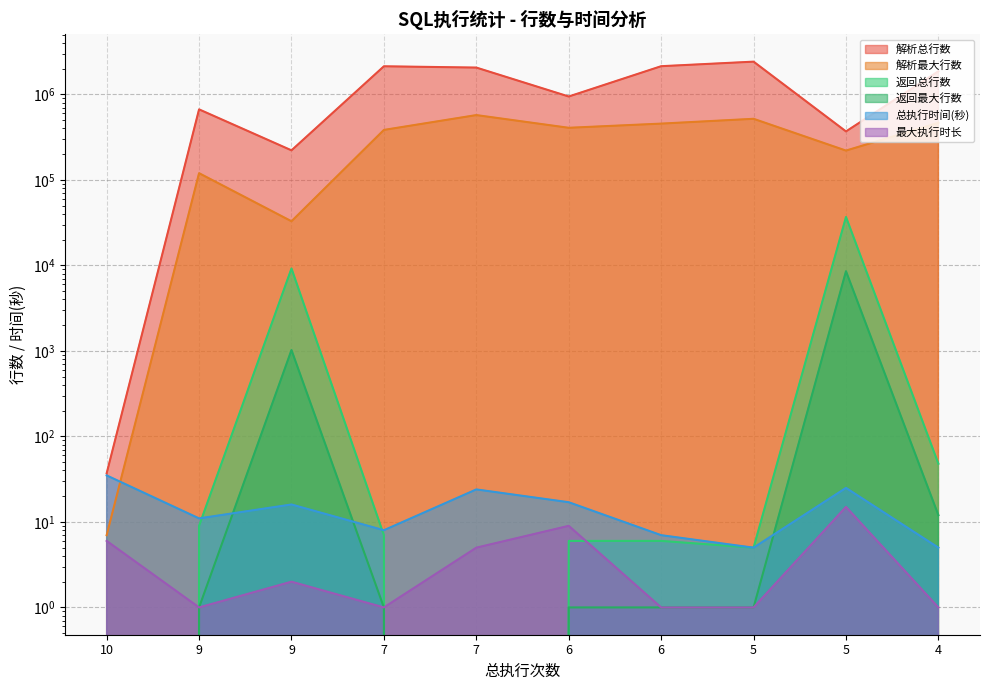

What is the lowest value of the 最大执行时长 series?

1